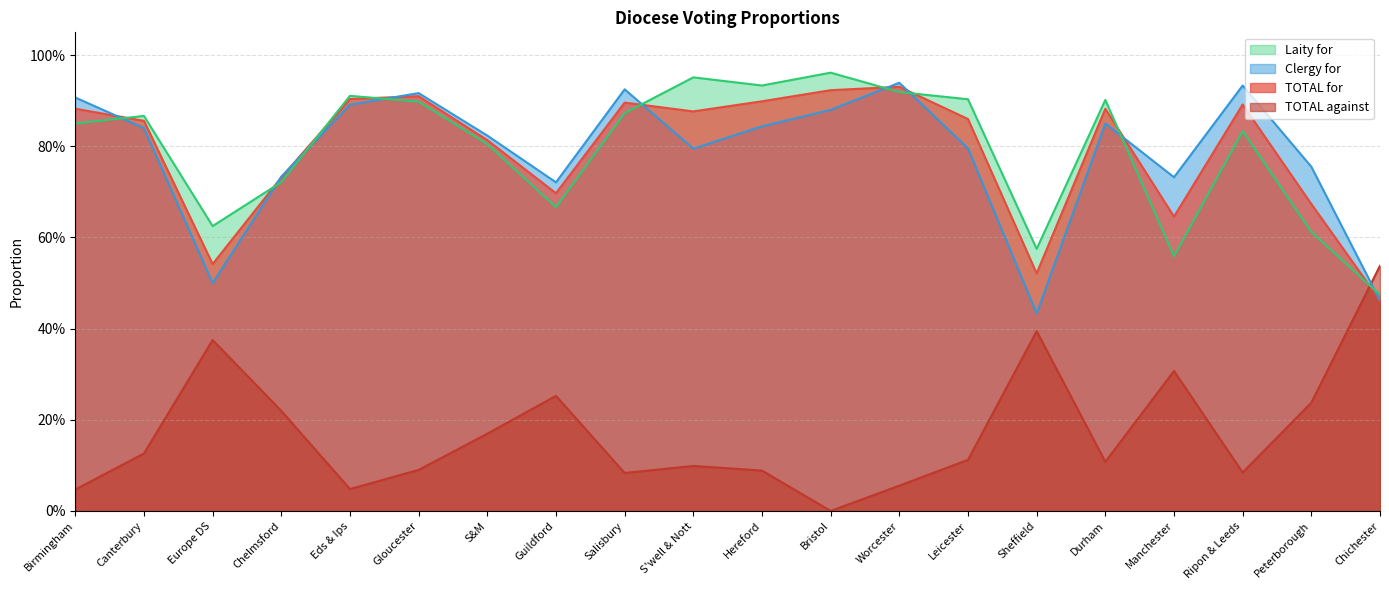

Which series changed the most between S'well & Nott and Bristol?

TOTAL against